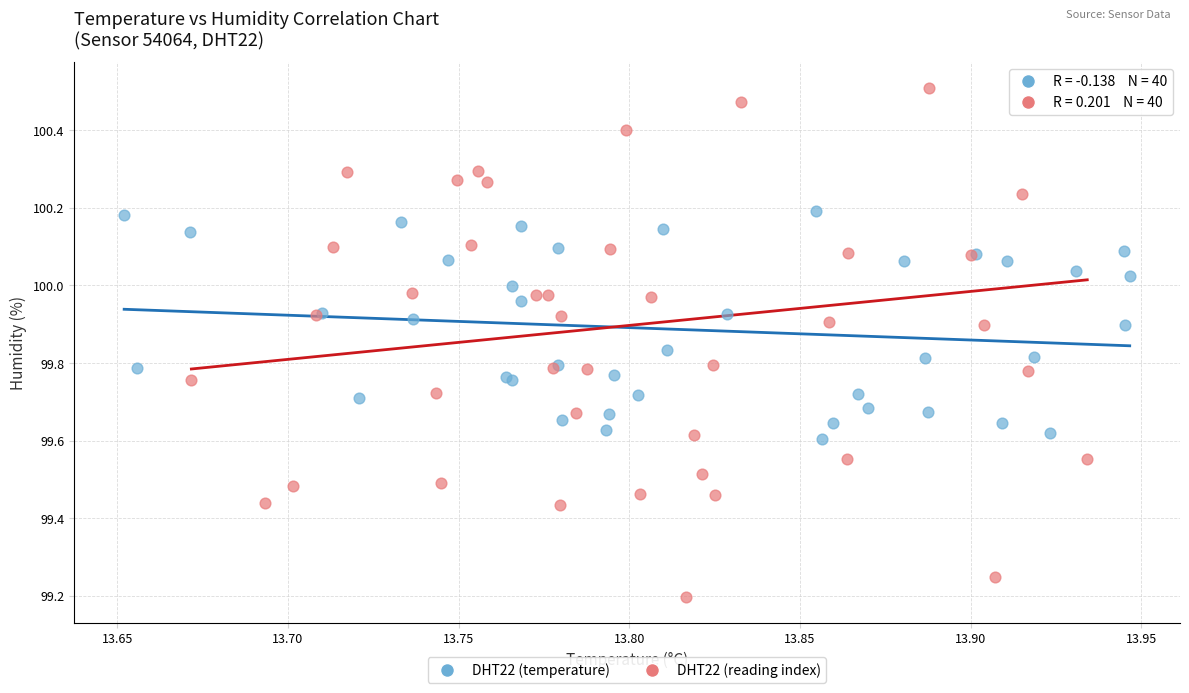

Which series contains the lowest Y value?

DHT22 (reading index)